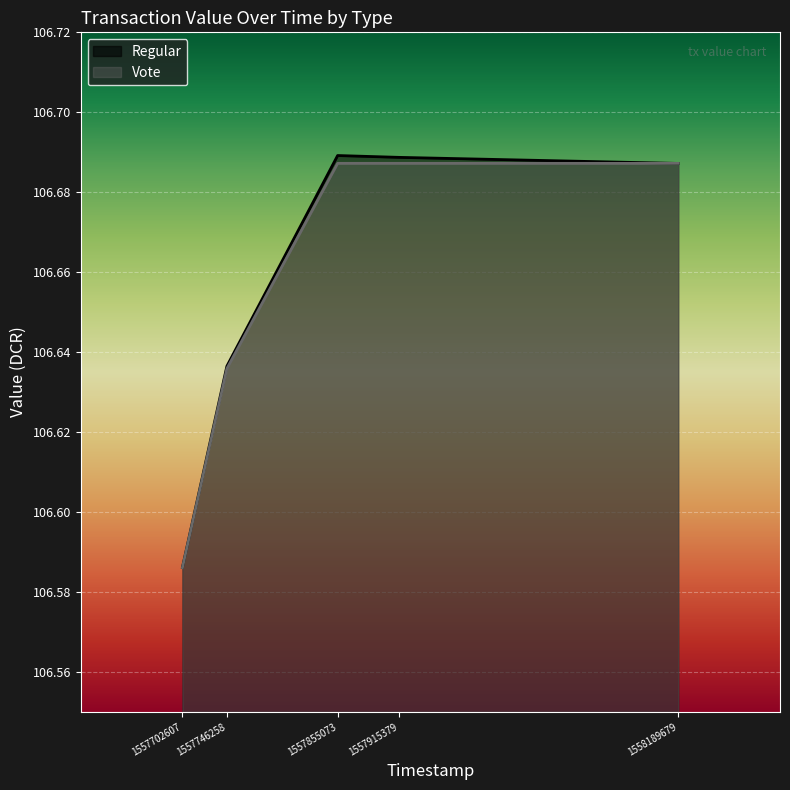

Rank the categories by Vote value from highest to lowest.

1557855073, 1557915379, 1558189679, 1557746258, 1557702607